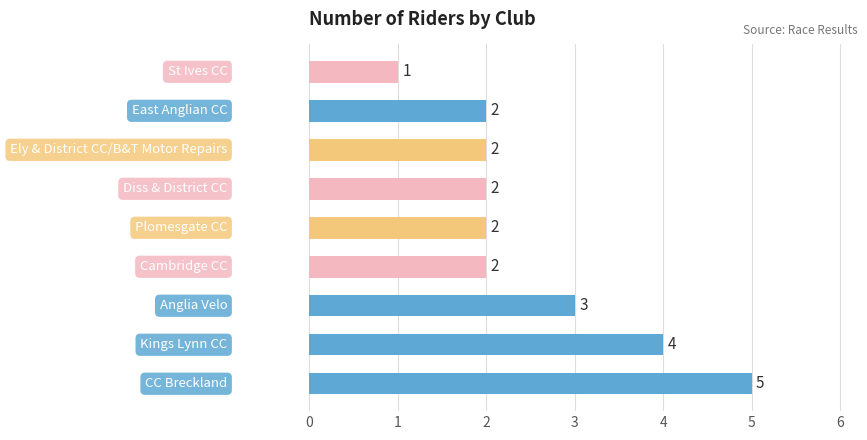

What is the difference between the second highest and second lowest values?

2